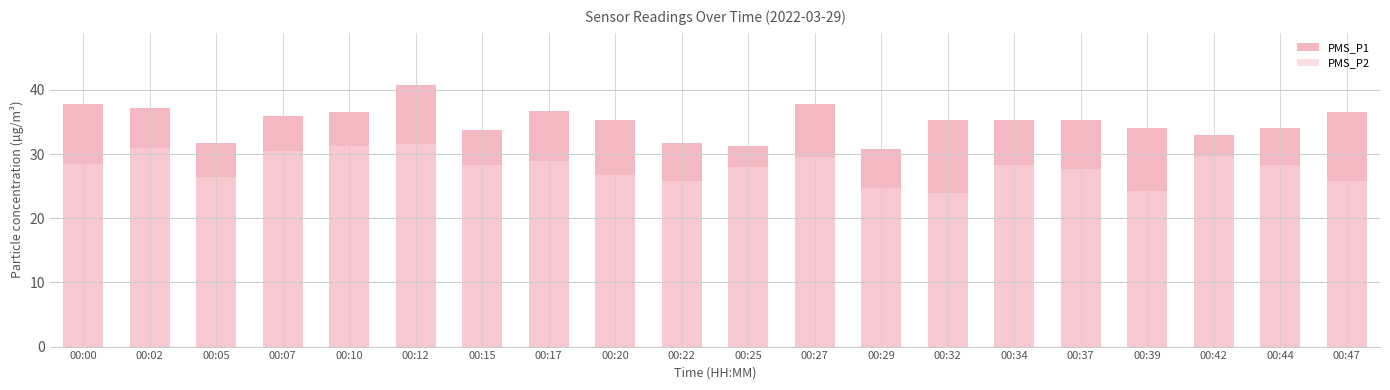

At which category is the sum across all series the highest?

00:12